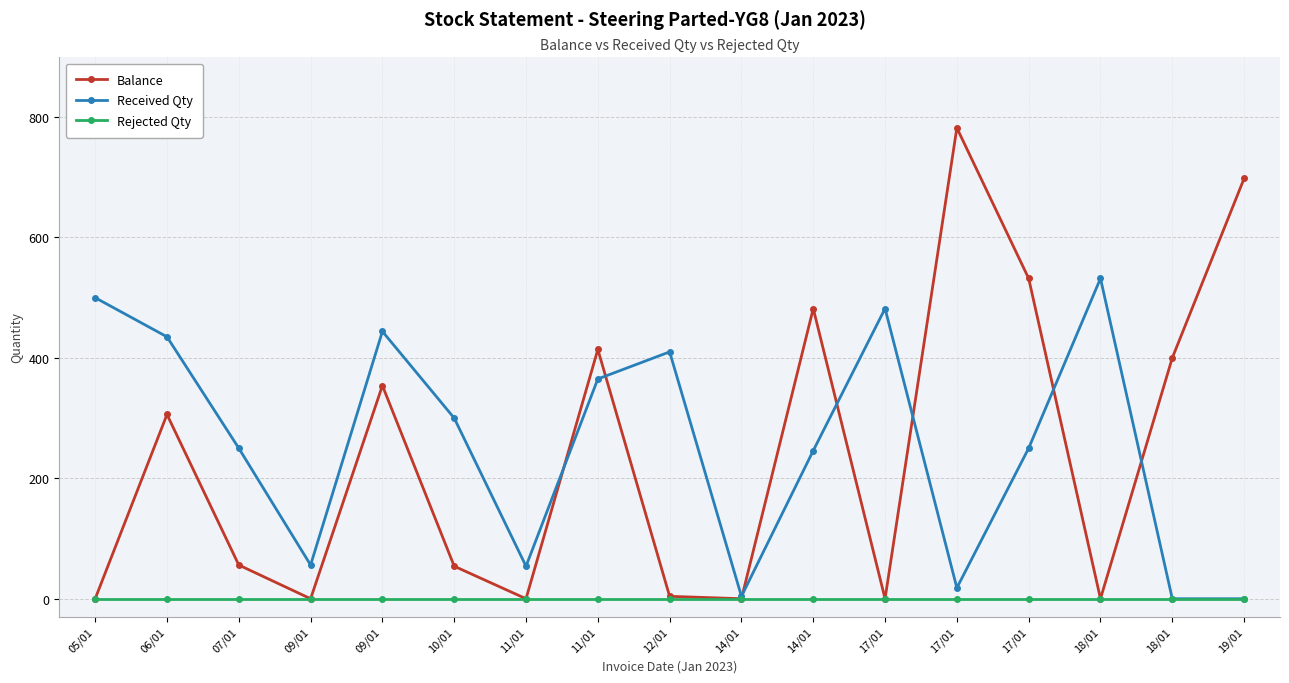

The value of Received Qty at 05/01 is 294. True or false?

False